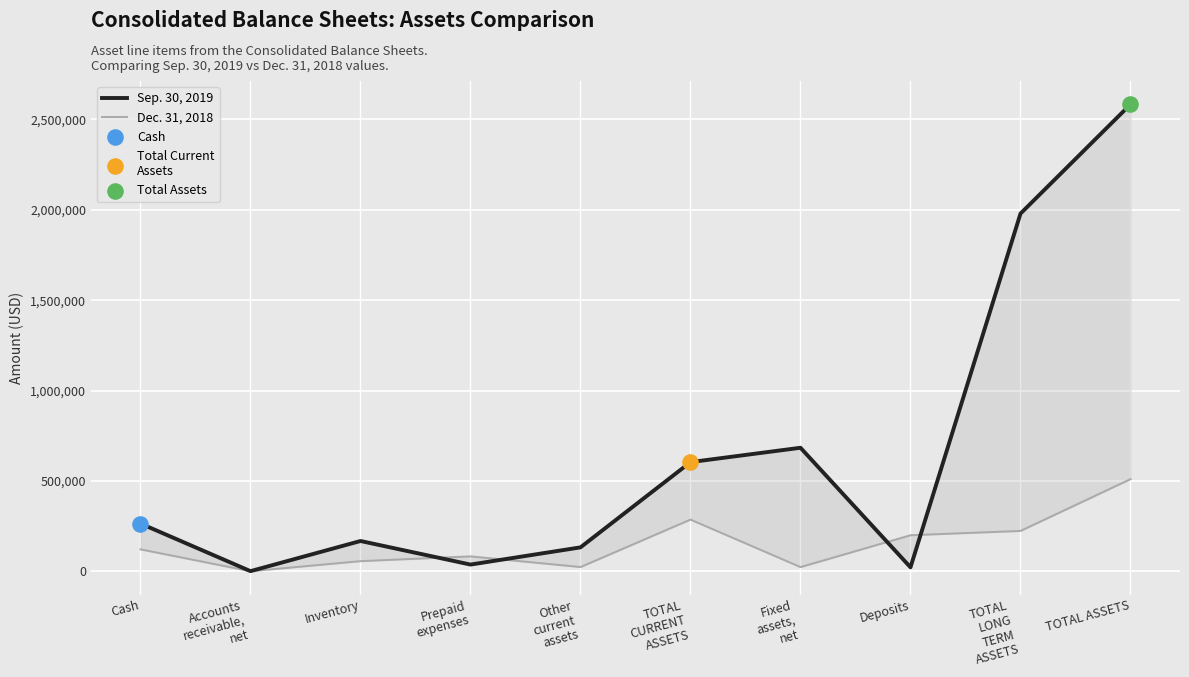

Which series has the largest Y range (max minus min)?

Sep. 30, 2019